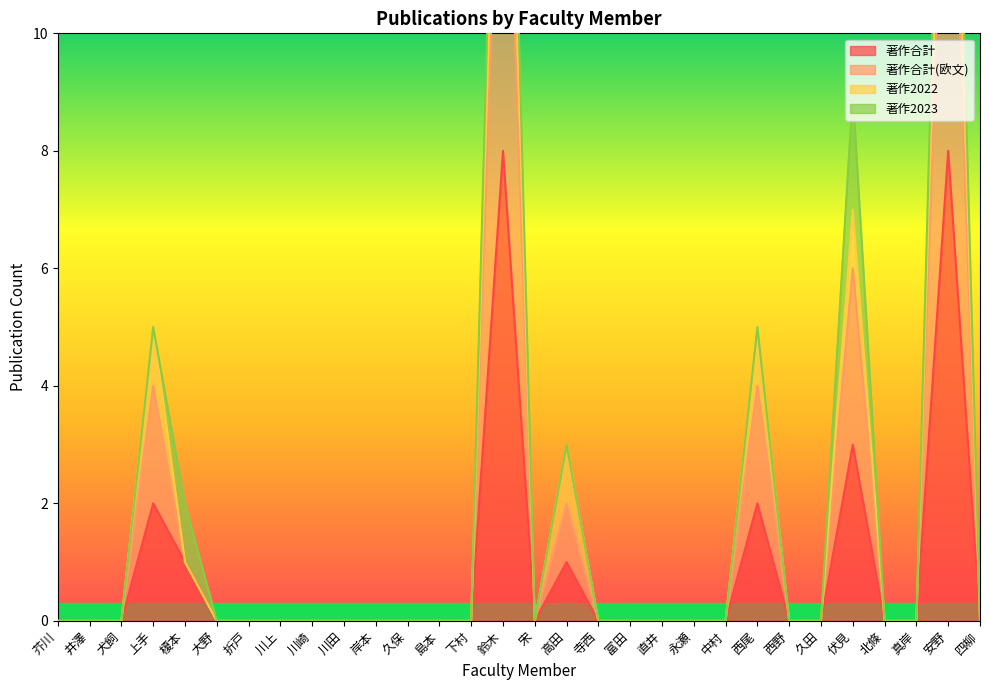

True or false: 著作合計 and 著作合計(欧文) intersect in this chart.

False